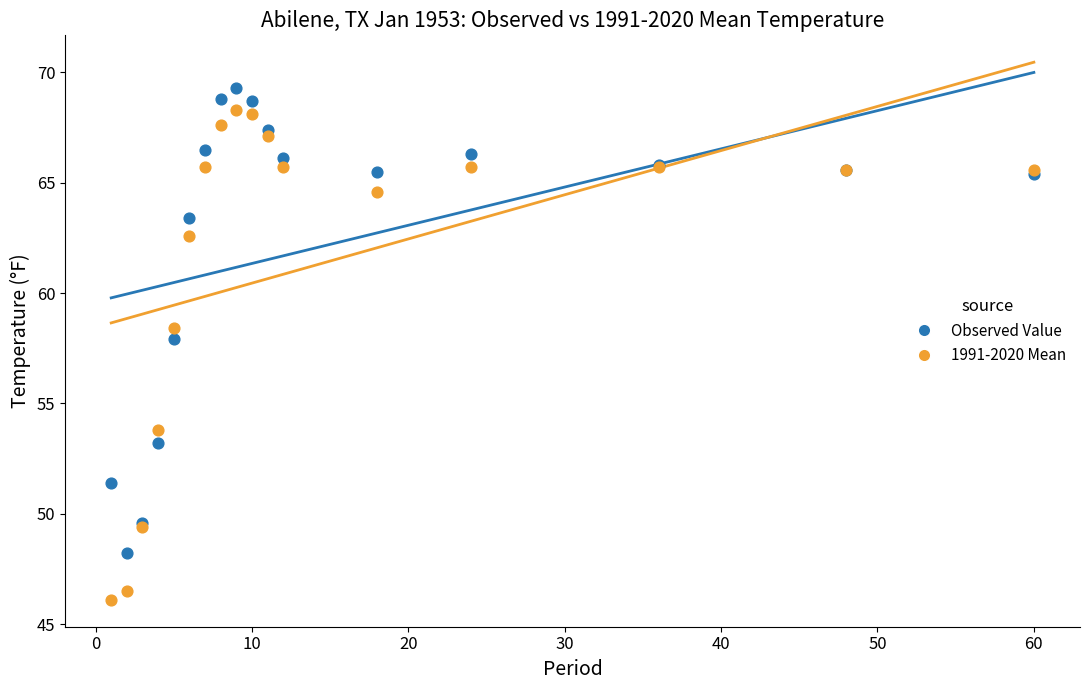

Which series has the widest spread of Y values?

1991-2020 Mean